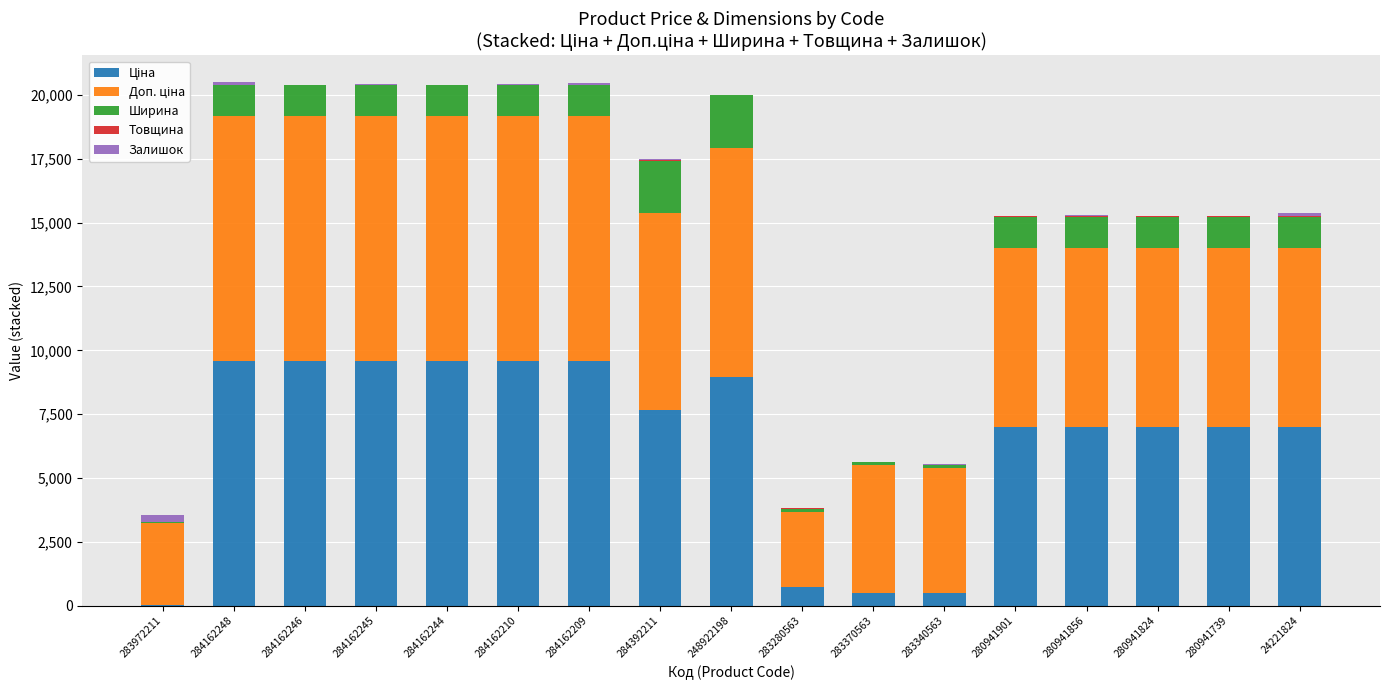

The value of Доп. ціна at 284162209 is 9585.4. True or false?

True